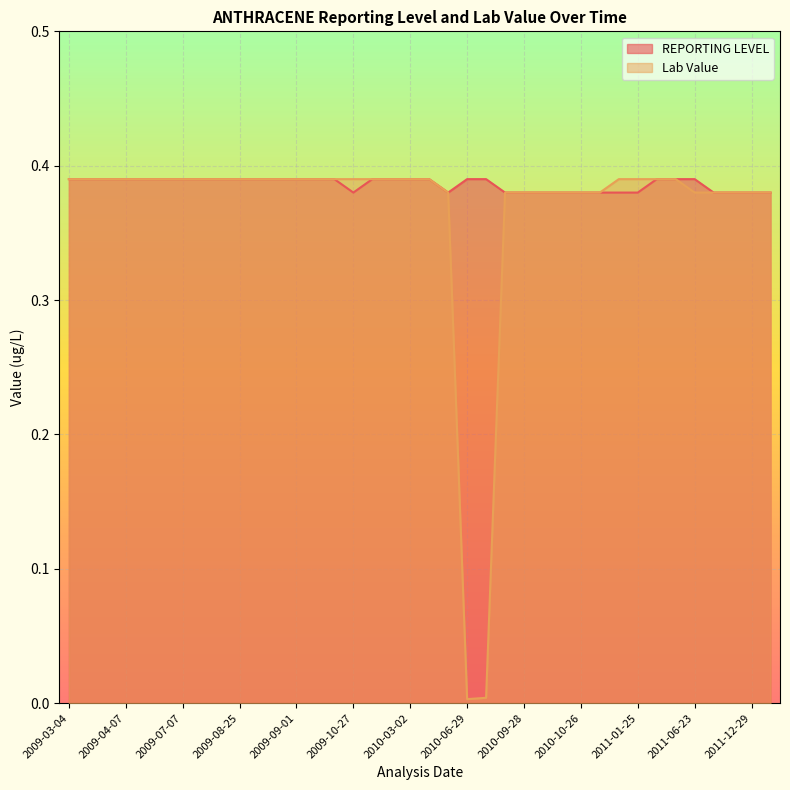

What is the sum of all Lab Value values?

13.9